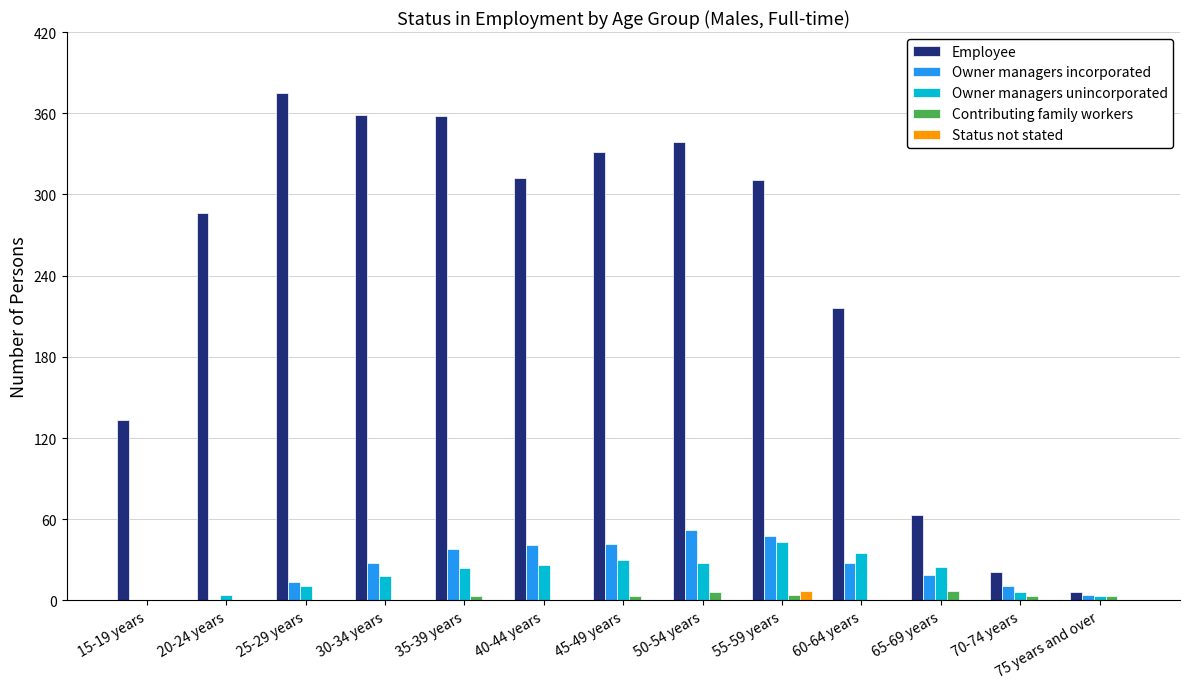

Which series has the largest total across all categories?

Employee